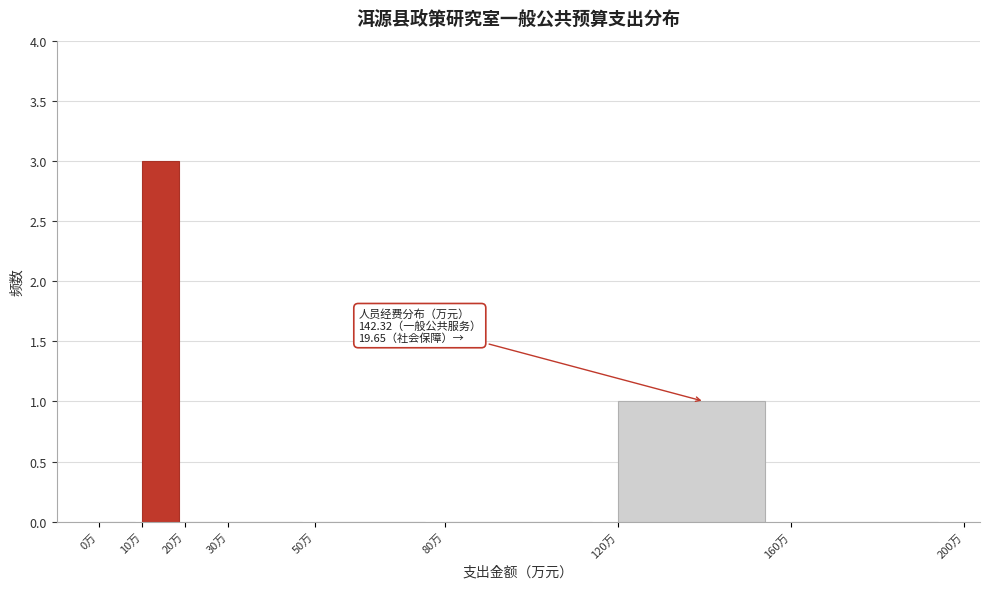

Over which range of the x-axis is the bar tallest?

10 to 20